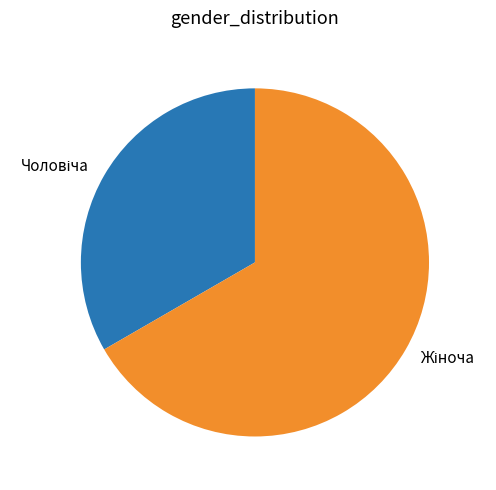

Count the number of slices in the pie.

2